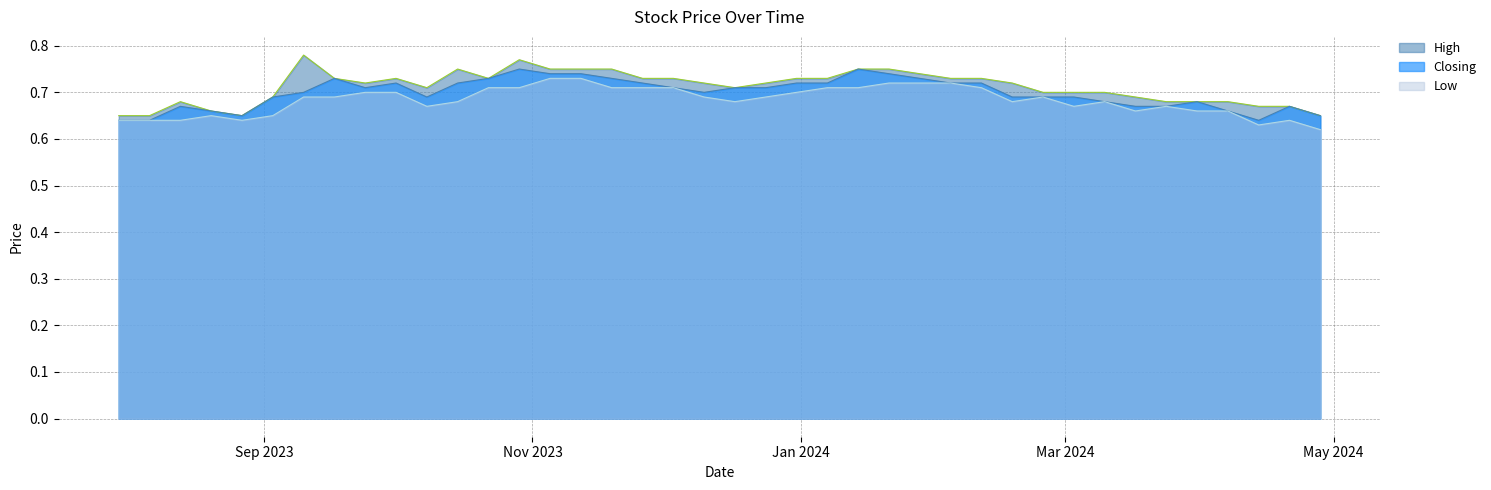

True or false: High and Closing cross at least once.

False